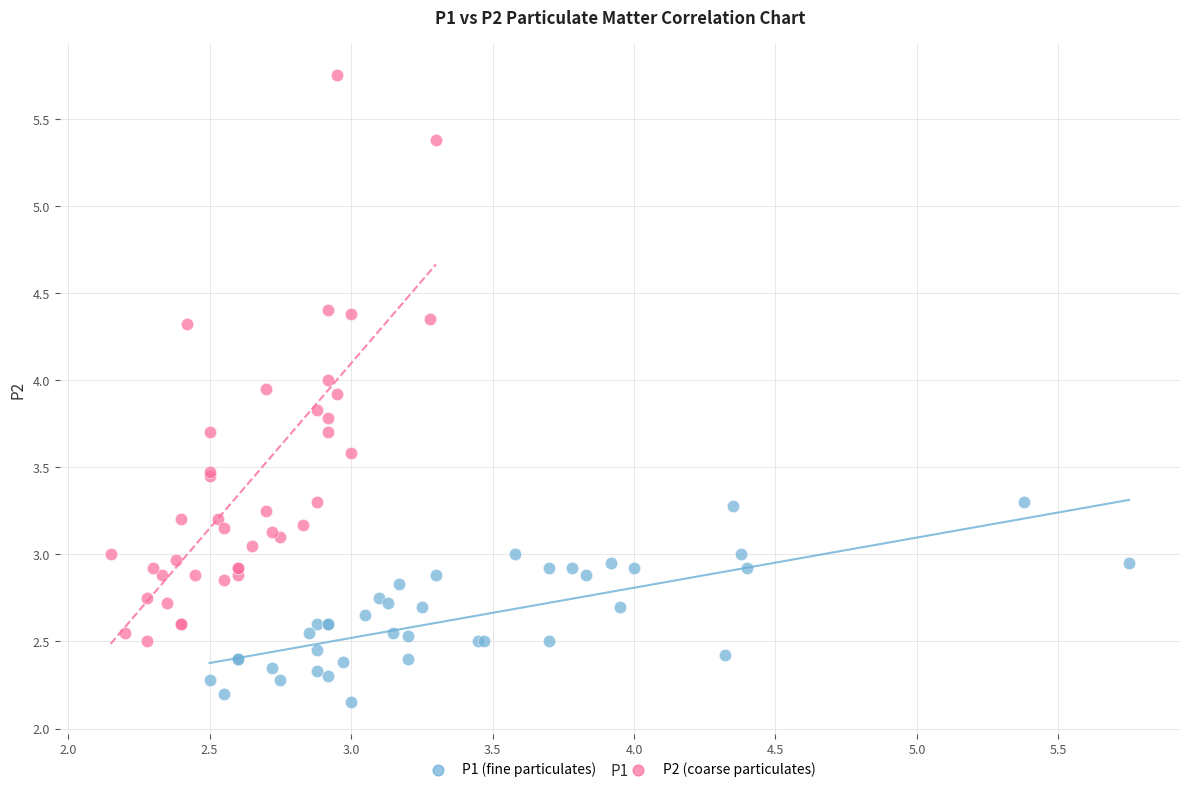

Which series reaches the maximum Y coordinate?

P2 (coarse particulates)